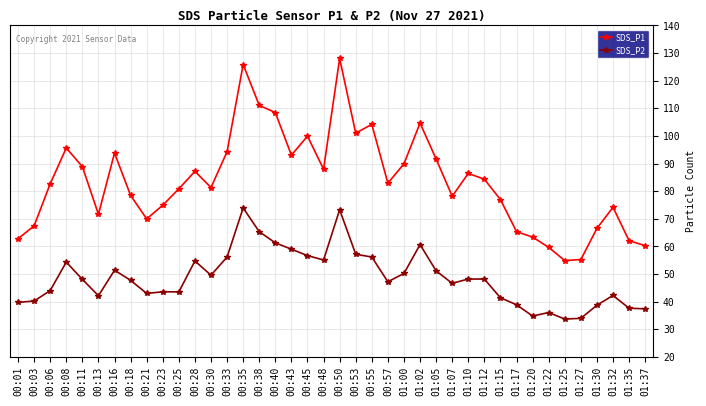

How many series are shown in this chart?

2